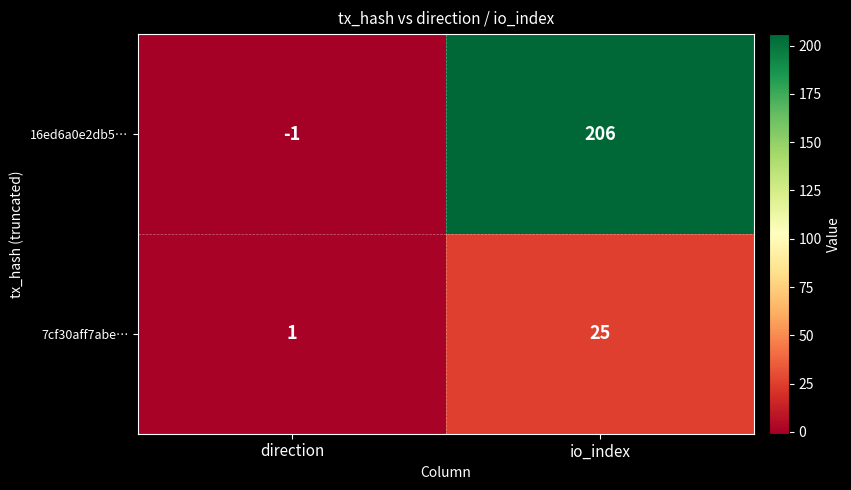

At which category is the sum across all series the highest?

io_index